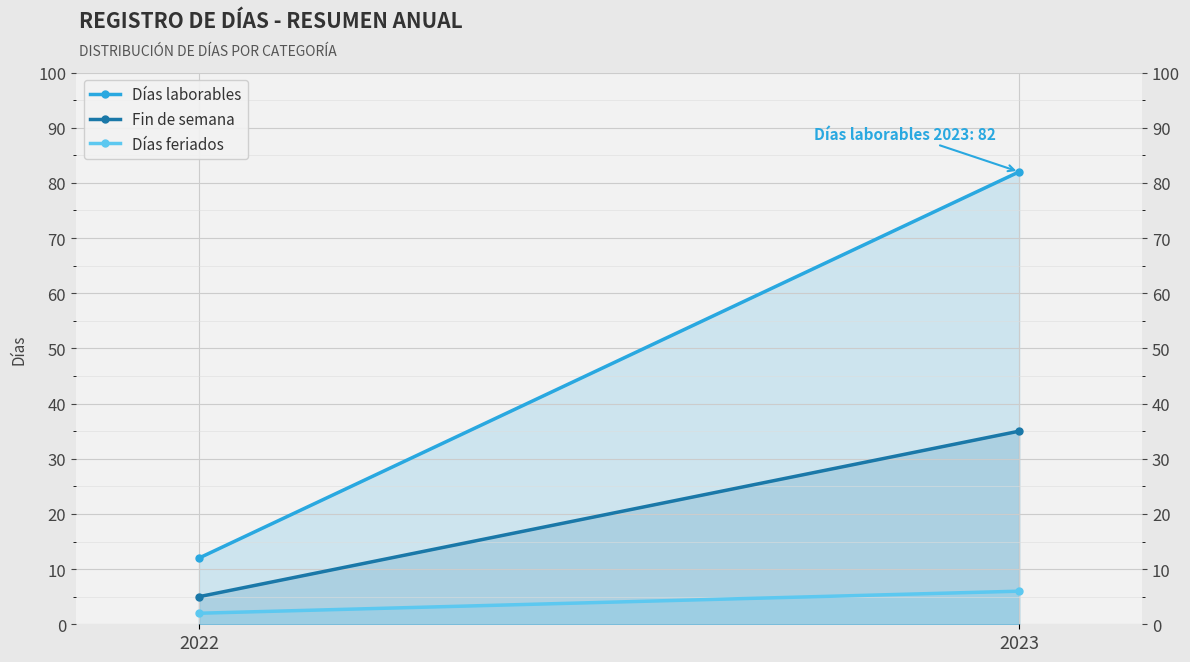

What is the value of the Días laborables point at the 2nd from the left?

82